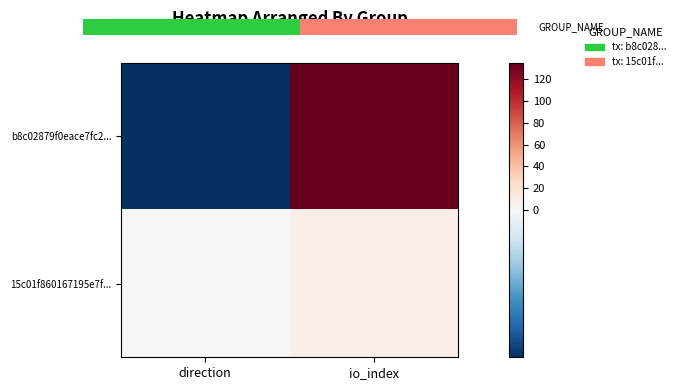

What is the minimum value for 15c01f860167195e7f...?

1